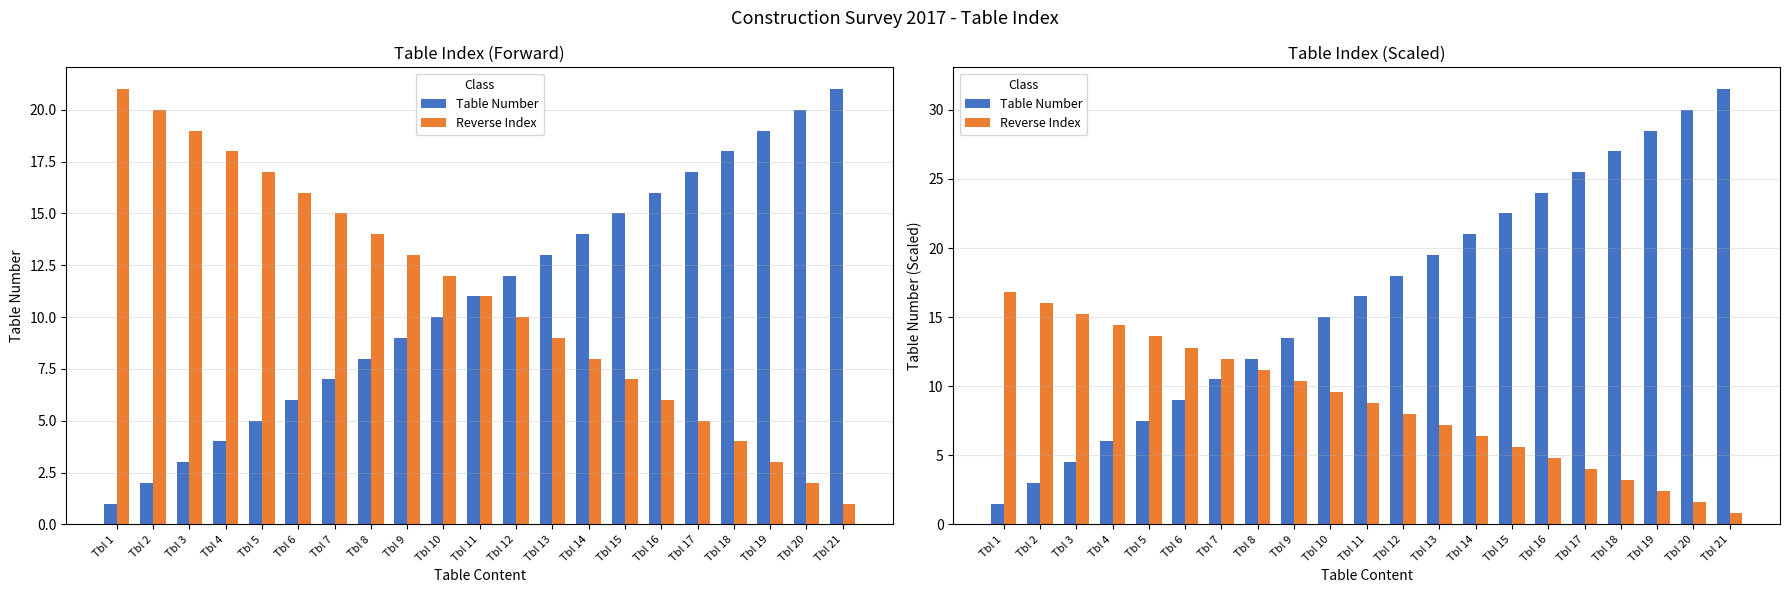

At which label is Reverse Index closest to 8?

Tbl 12